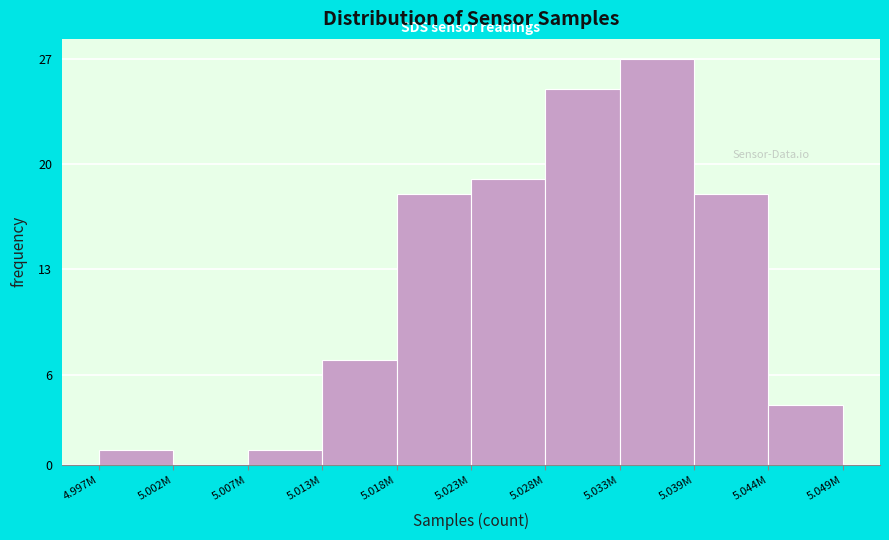

Reading left to right, what are all the values shown in this chart?

4.997M=1	5.002M=0	5.007M=1	5.013M=7	5.018M=18	5.023M=19	5.028M=25	5.033M=27	5.039M=18	5.044M=4